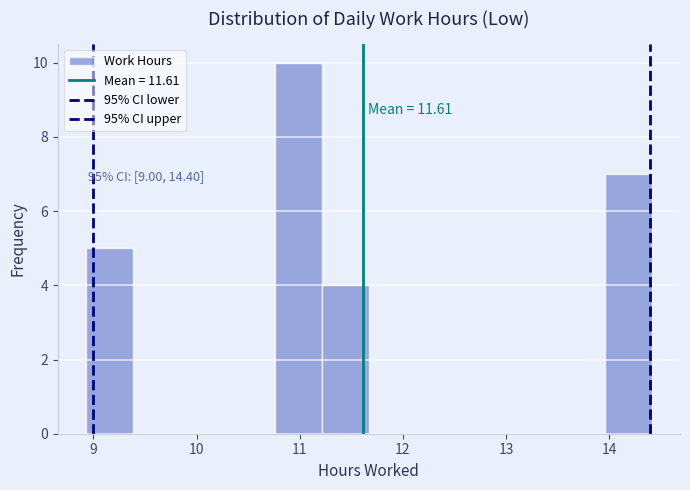

Which range on the x-axis has the tallest bar?

10.8 to 11.2